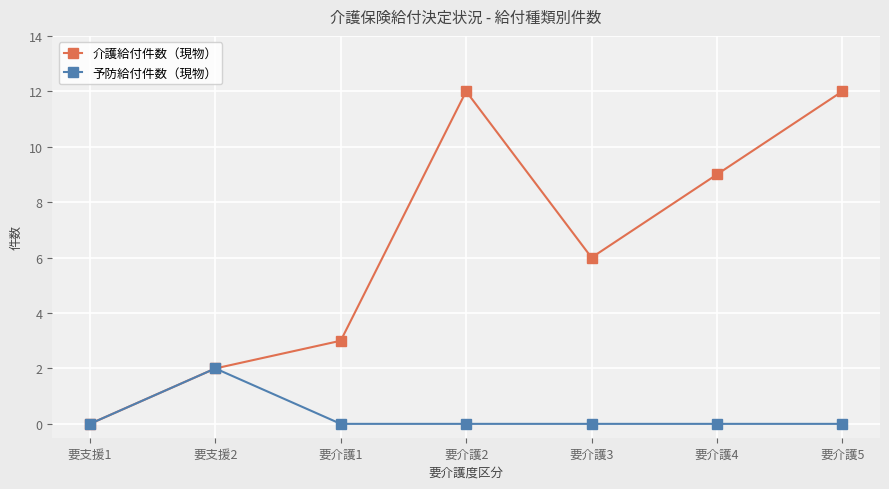

Where is the first local maximum for 予防給付件数（現物）?

要支援2